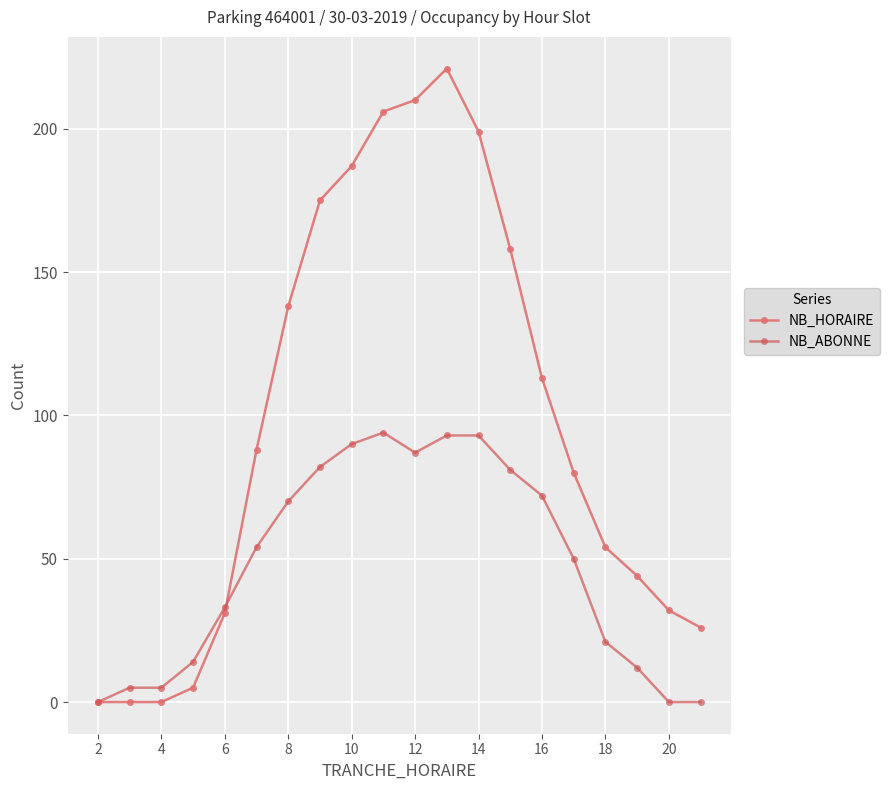

Which series has the widest spread of values?

NB_HORAIRE